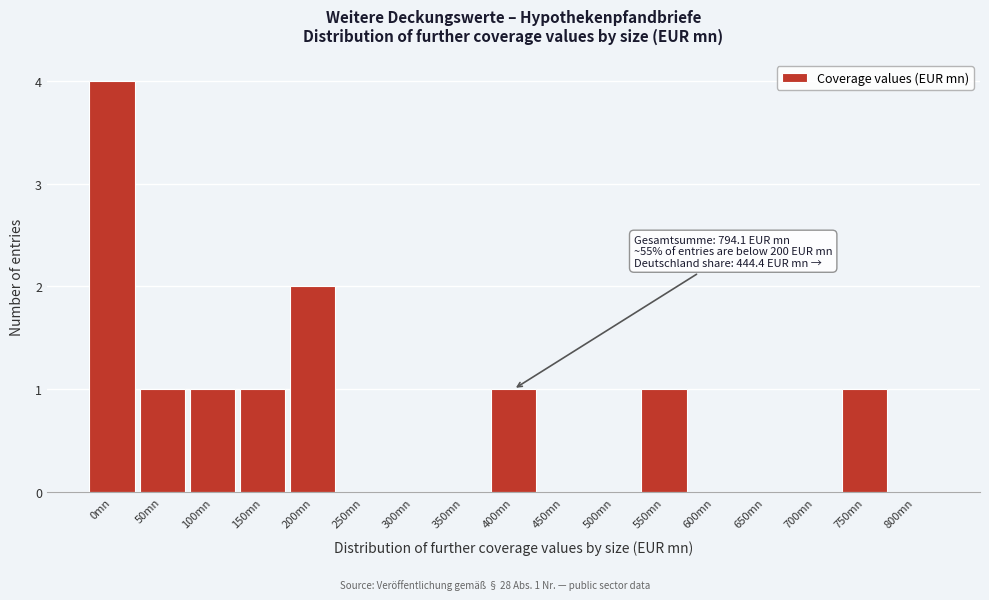

Reading left to right, what are all the values shown in this chart?

0mn=4	50mn=1	100mn=1	150mn=1	200mn=2	250mn=0	300mn=0	350mn=0	400mn=1	450mn=0	500mn=0	550mn=1	600mn=0	650mn=0	700mn=0	750mn=1	800mn=0